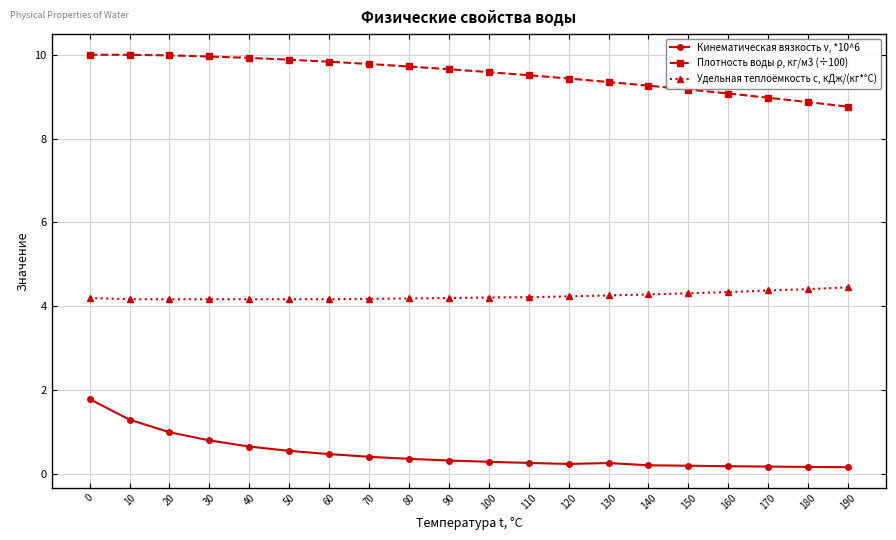

What is the approximate value of Удельная теплоёмкость с, кДж/(кг*°С) at 70?

4.2